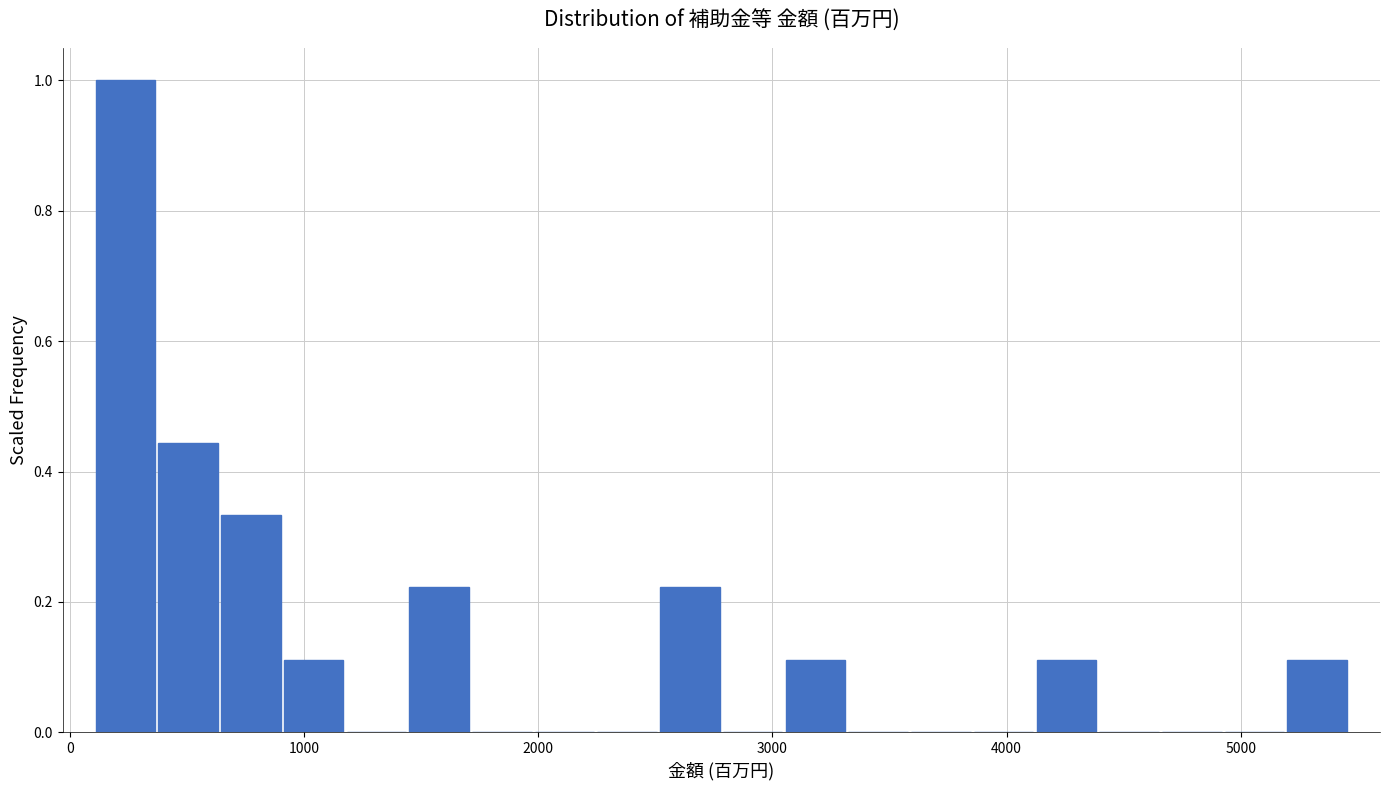

Around what value on the x-axis is the tallest bar? Give the approximate position of its centre, as read against the axis.

200